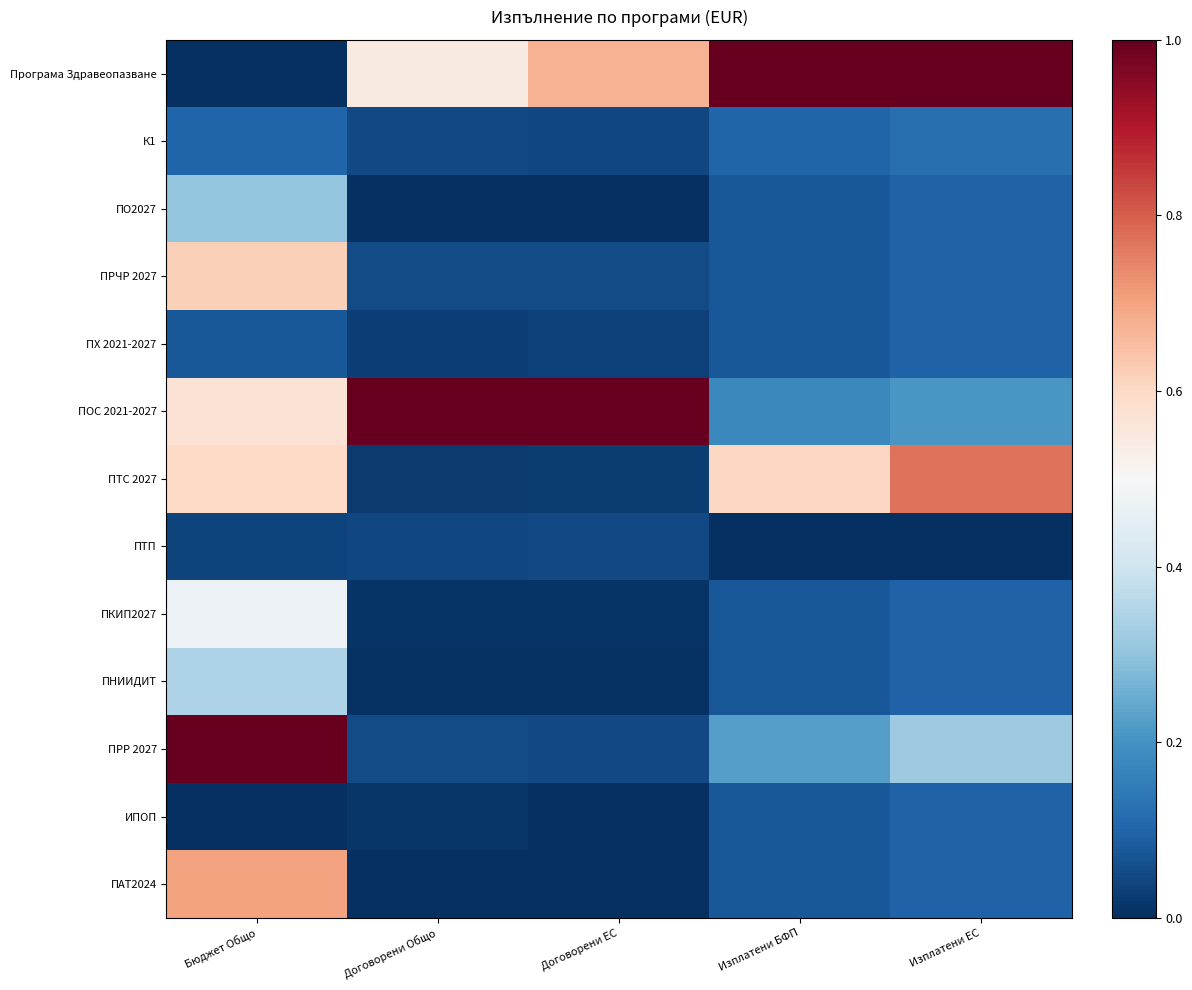

Reading left to right, extract all data points from this chart.

Програма Здравеопазване: Бюджет Общо=0.0	Договорени Общо=0.5	Договорени ЕС=0.7	Изплатени БФП=1.0	Изплатени ЕС=1.0
К1: Бюджет Общо=0.1	Договорени Общо=0.0	Договорени ЕС=0.0	Изплатени БФП=0.1	Изплатени ЕС=0.1
ПО2027: Бюджет Общо=0.3	Договорени Общо=0.0	Договорени ЕС=0.0	Изплатени БФП=0.1	Изплатени ЕС=0.1
ПРЧР 2027: Бюджет Общо=0.6	Договорени Общо=0.1	Договорени ЕС=0.1	Изплатени БФП=0.1	Изплатени ЕС=0.1
ПХ 2021-2027: Бюджет Общо=0.1	Договорени Общо=0.0	Договорени ЕС=0.0	Изплатени БФП=0.1	Изплатени ЕС=0.1
ПОС 2021-2027: Бюджет Общо=0.6	Договорени Общо=1.0	Договорени ЕС=1.0	Изплатени БФП=0.2	Изплатени ЕС=0.2
ПТС 2027: Бюджет Общо=0.6	Договорени Общо=0.0	Договорени ЕС=0.0	Изплатени БФП=0.6	Изплатени ЕС=0.8
ПТП: Бюджет Общо=0.0	Договорени Общо=0.0	Договорени ЕС=0.0	Изплатени БФП=0.0	Изплатени ЕС=0.0
ПКИП2027: Бюджет Общо=0.5	Договорени Общо=0.0	Договорени ЕС=0.0	Изплатени БФП=0.1	Изплатени ЕС=0.1
ПНИИДИТ: Бюджет Общо=0.3	Договорени Общо=0.0	Договорени ЕС=0.0	Изплатени БФП=0.1	Изплатени ЕС=0.1
ПРР 2027: Бюджет Общо=1.0	Договорени Общо=0.1	Договорени ЕС=0.0	Изплатени БФП=0.2	Изплатени ЕС=0.3
ИПОП: Бюджет Общо=0.0	Договорени Общо=0.0	Договорени ЕС=0.0	Изплатени БФП=0.1	Изплатени ЕС=0.1
ПАТ2024: Бюджет Общо=0.7	Договорени Общо=0.0	Договорени ЕС=0.0	Изплатени БФП=0.1	Изплатени ЕС=0.1